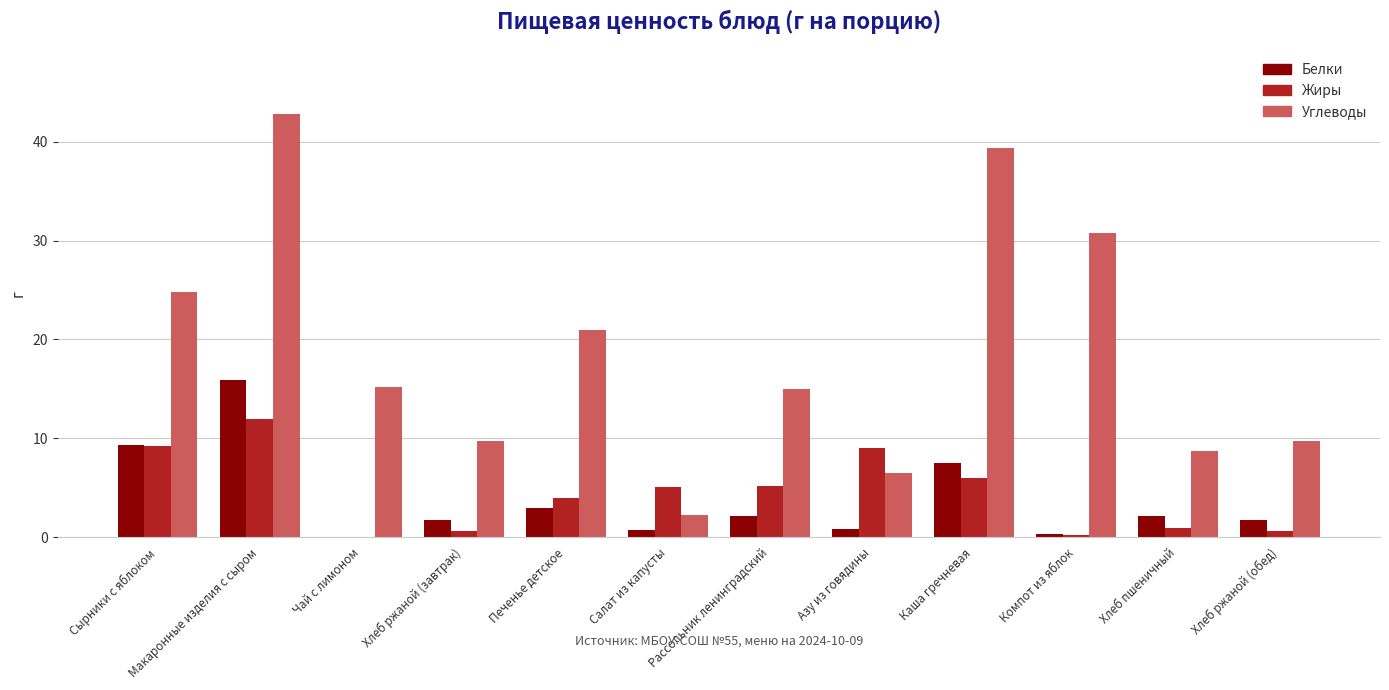

What is the total value across all series at Хлеб ржаной (обед)?

12.1